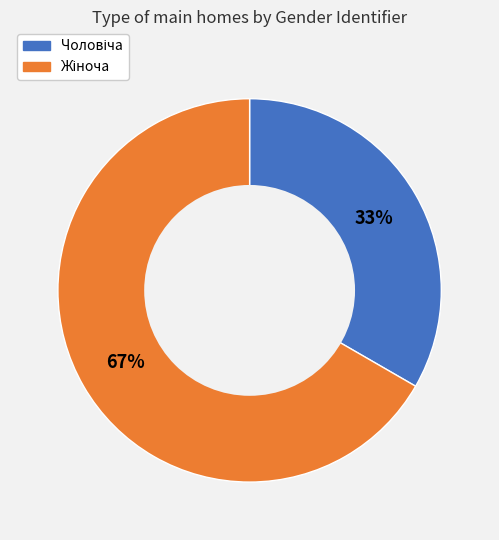

Is there any slice that represents more than half of the pie?

Yes